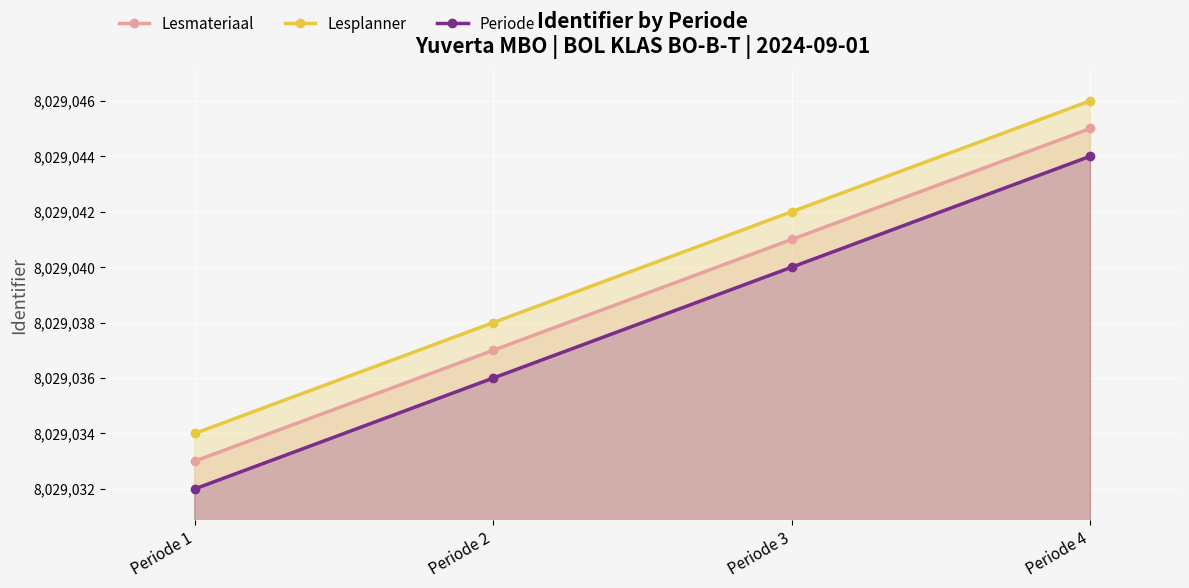

The value of Lesplanner at Periode 3 is 8029042. True or false?

True